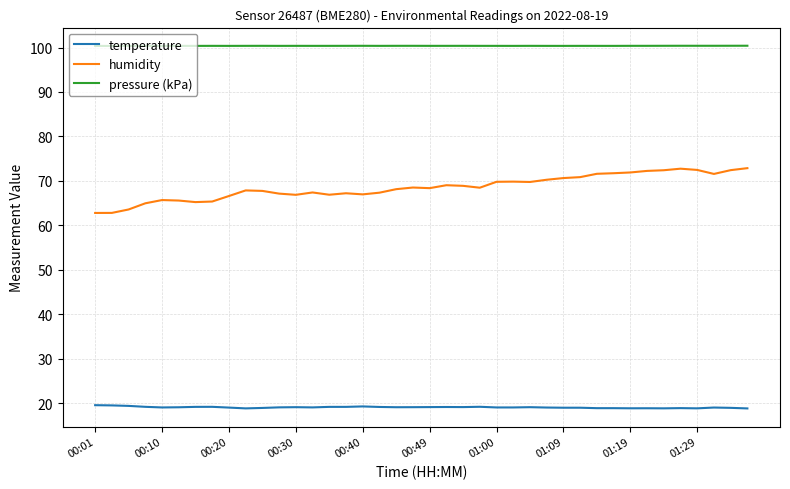

List the series in order of their peak value, highest first.

pressure (kPa), humidity, temperature